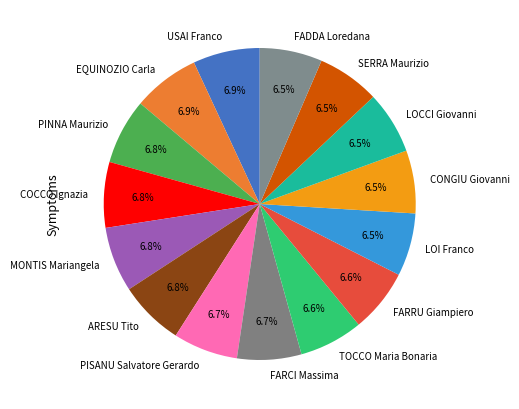

Does MONTIS Mariangela represent more than half of the total?

No